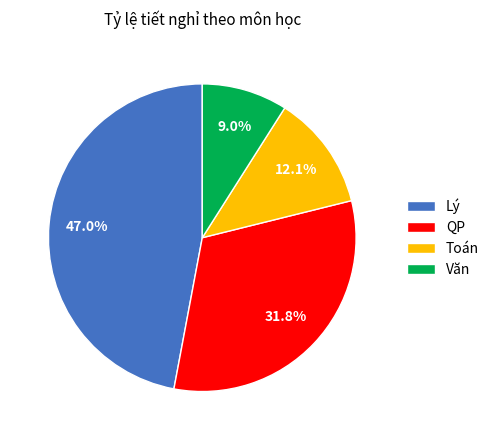

Between Văn and Toán, which is larger?

Toán